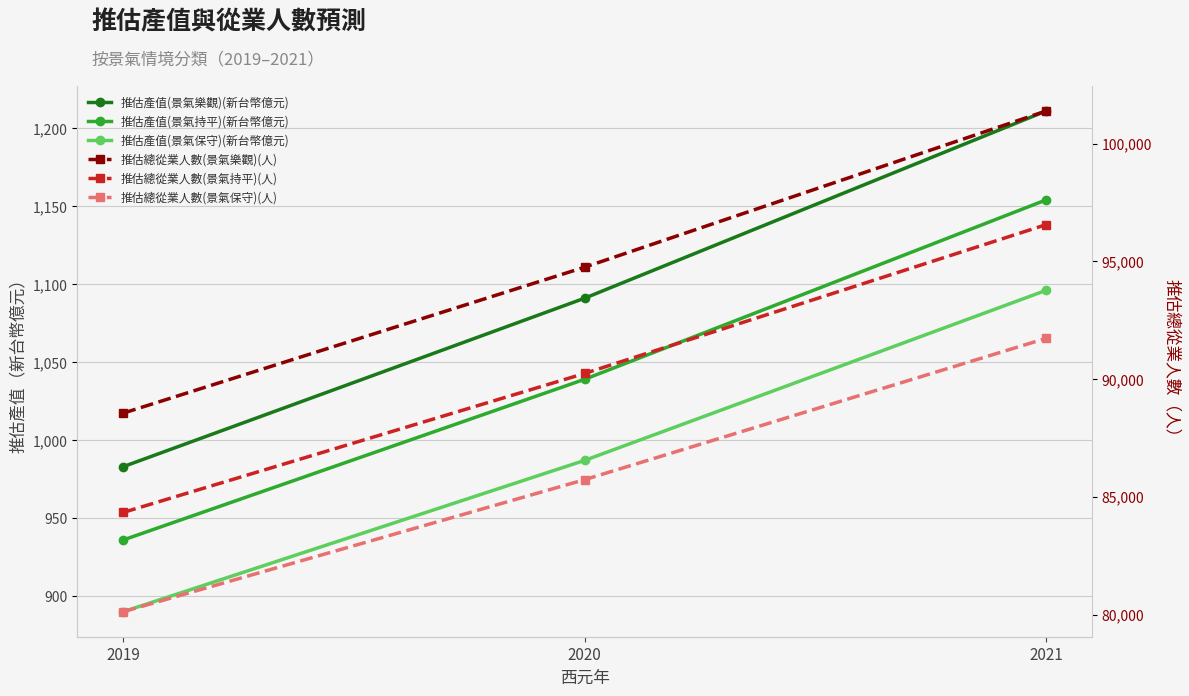

Count the 推估總從業人數(景氣持平)(人) values in the range 84341 to 96562.

3